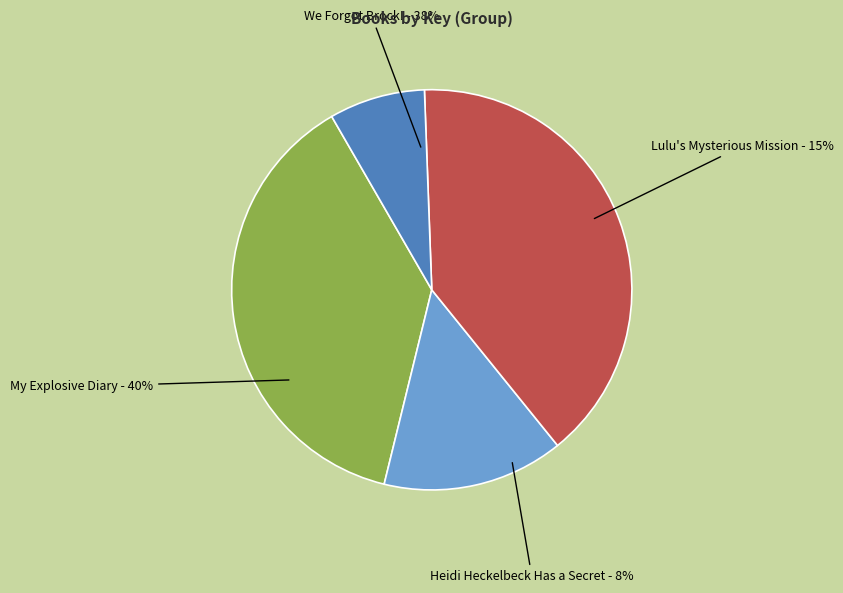

To the nearest percent, what is the difference between the My Explosive Diary (Hardcover) and We Forgot Brock! (Trade Paperback) slice percentages?

1%